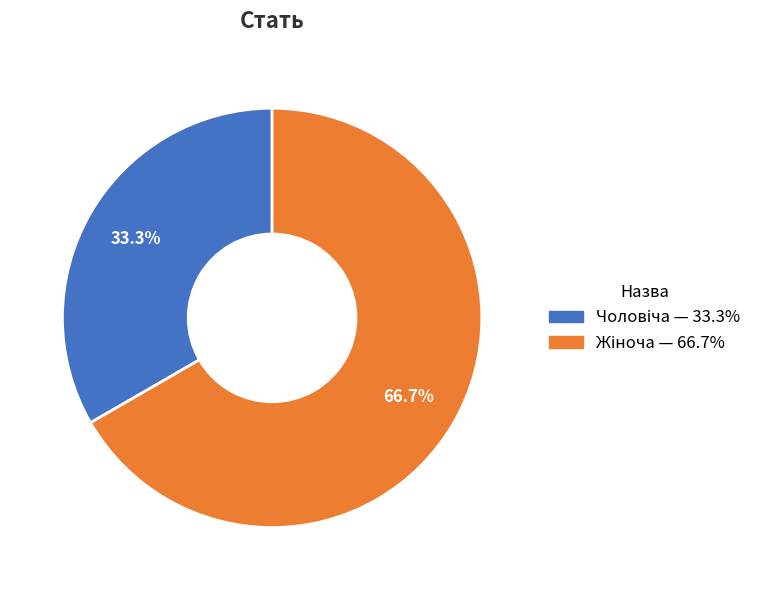

Is there a majority slice in this chart?

Yes